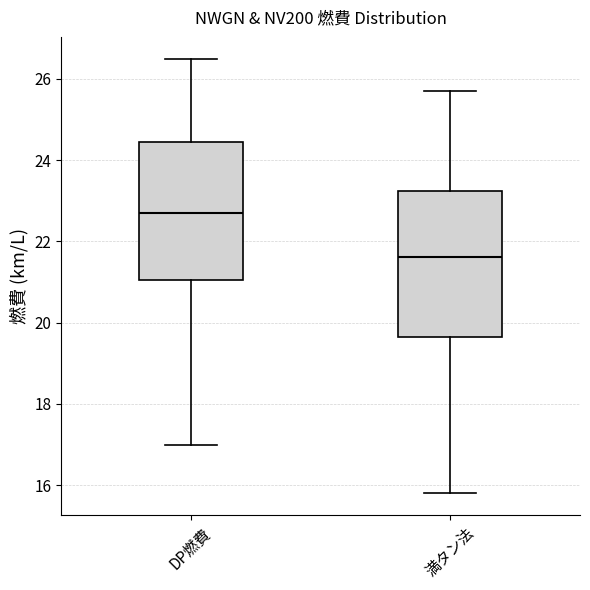

Where is the upper edge of the box for DP燃費 on the y-axis? The values are not printed on the chart, so give them approximately, as read against the axis.

24.4